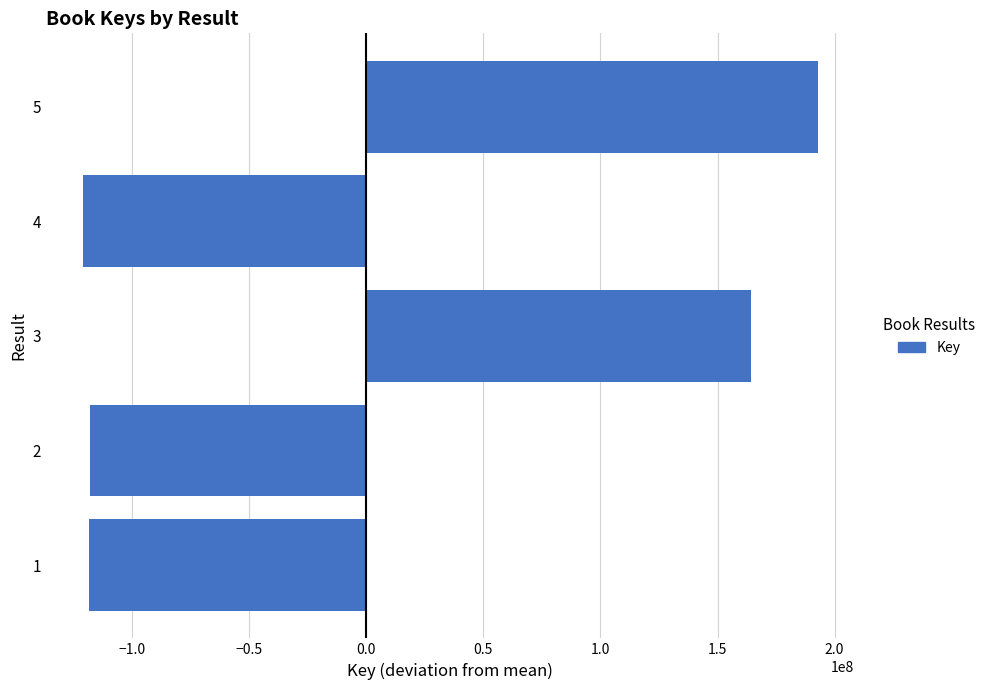

The value at 4 is -121044310.6. True or false?

True